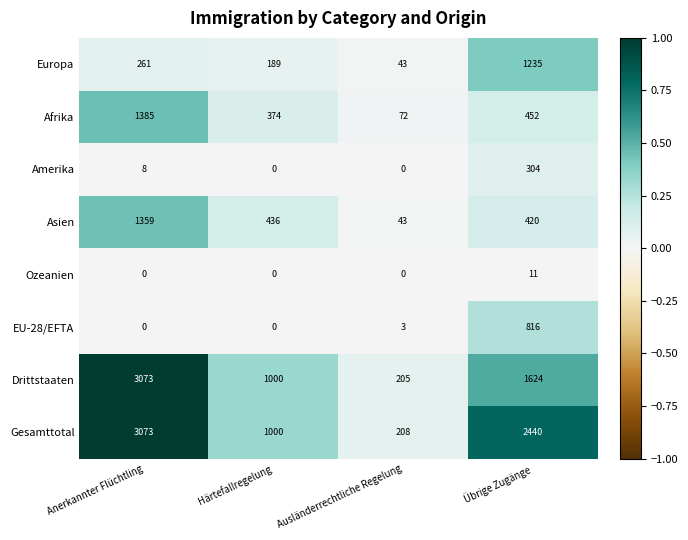

Which series changed the most between Anerkannter Flüchtling and Ausländerrechtliche Regelung?

Drittstaaten